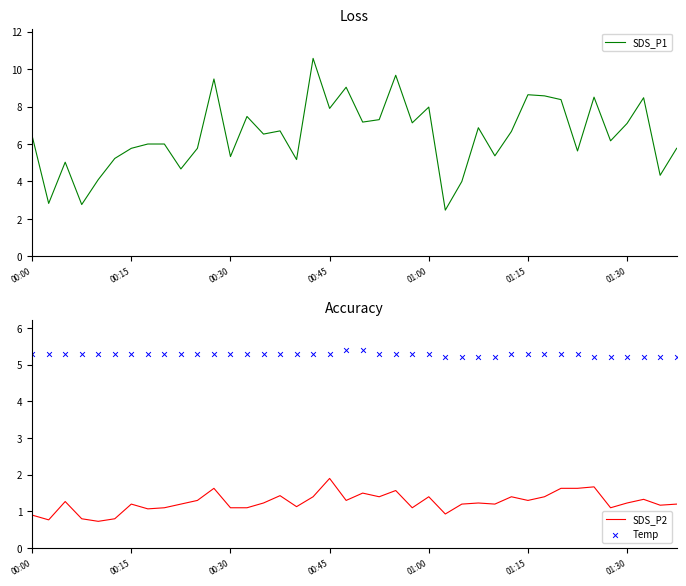

Which series has the largest total across all categories?

SDS_P1